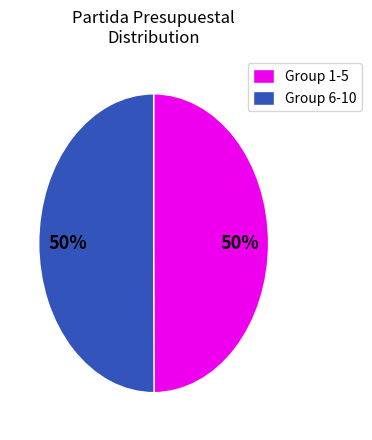

To the nearest percent, what portion does Group 6-10 represent?

50%